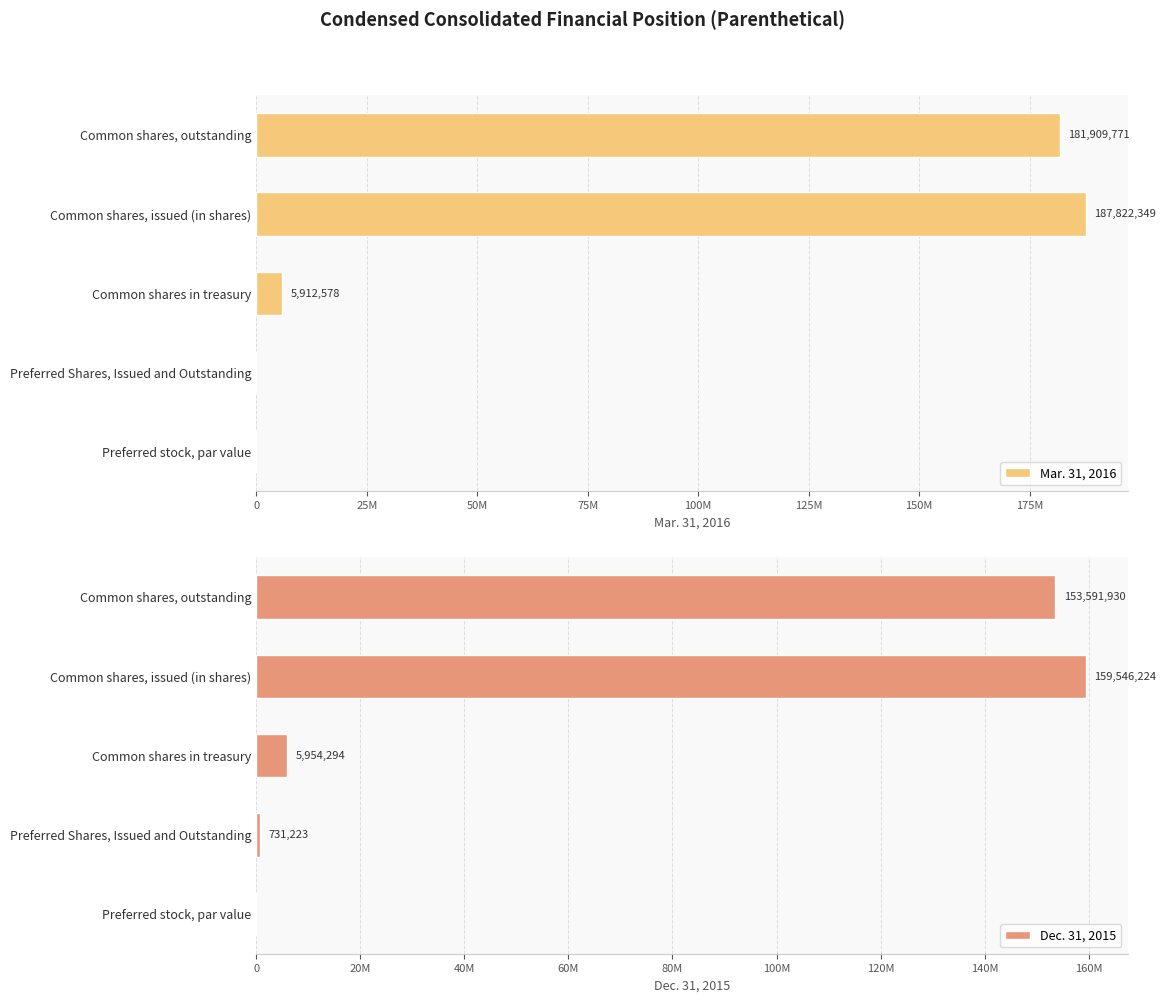

Which series has the largest total across all categories?

Mar. 31, 2016